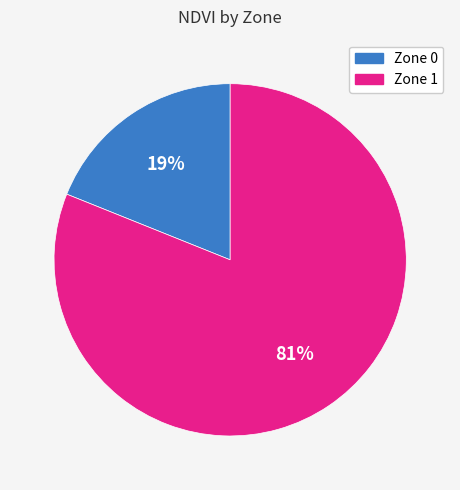

Is there a majority slice in this chart?

Yes